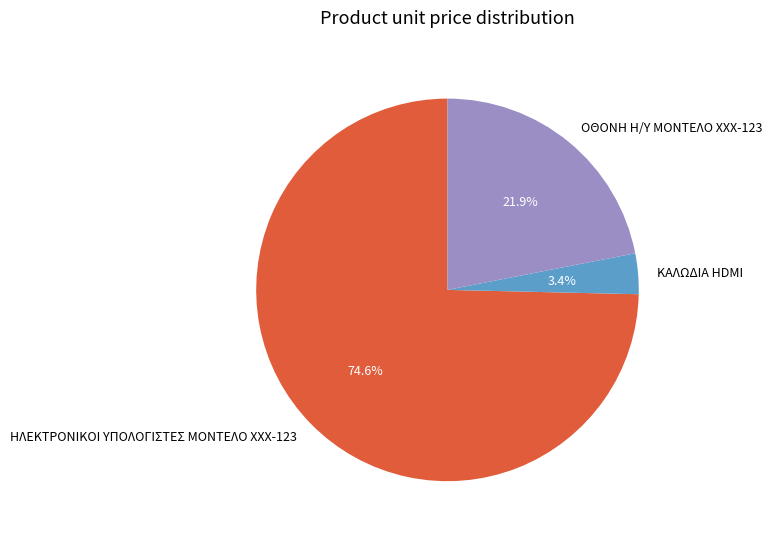

Rank the categories by value from highest to lowest.

ΗΛΕΚΤΡΟΝΙΚΟΙ ΥΠΟΛΟΓΙΣΤΕΣ ΜΟΝΤΕΛΟ XXX-123, ΟΘΟΝΗ Η/Υ ΜΟΝΤΕΛΟ ΧΧΧ-123, ΚΑΛΩΔΙΑ HDMI